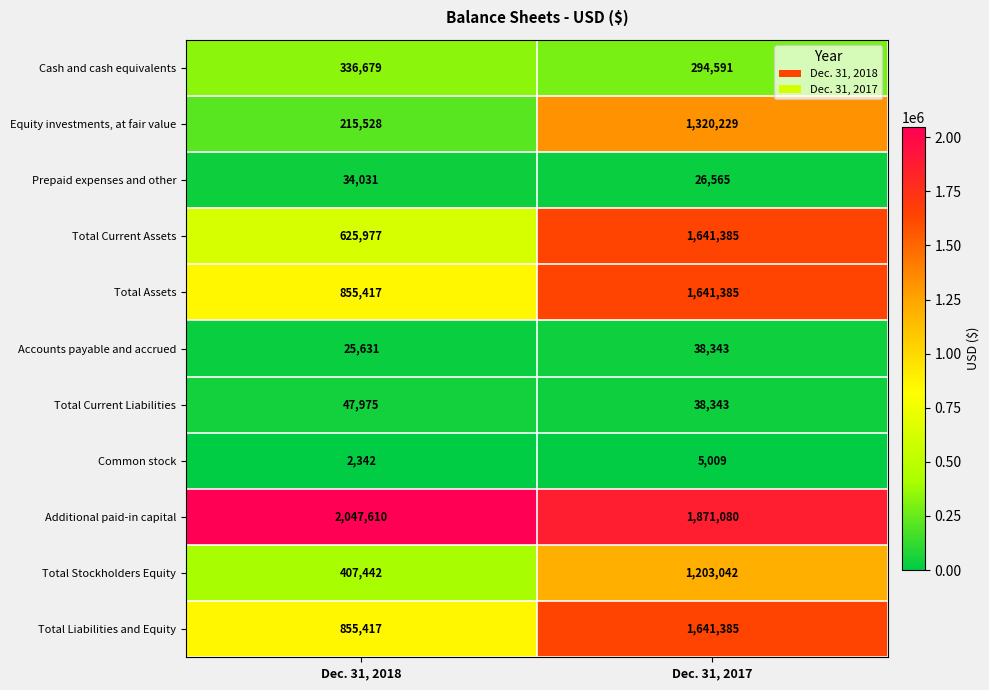

What value does the Additional paid-in capital series have at Dec. 31, 2017?

1871080